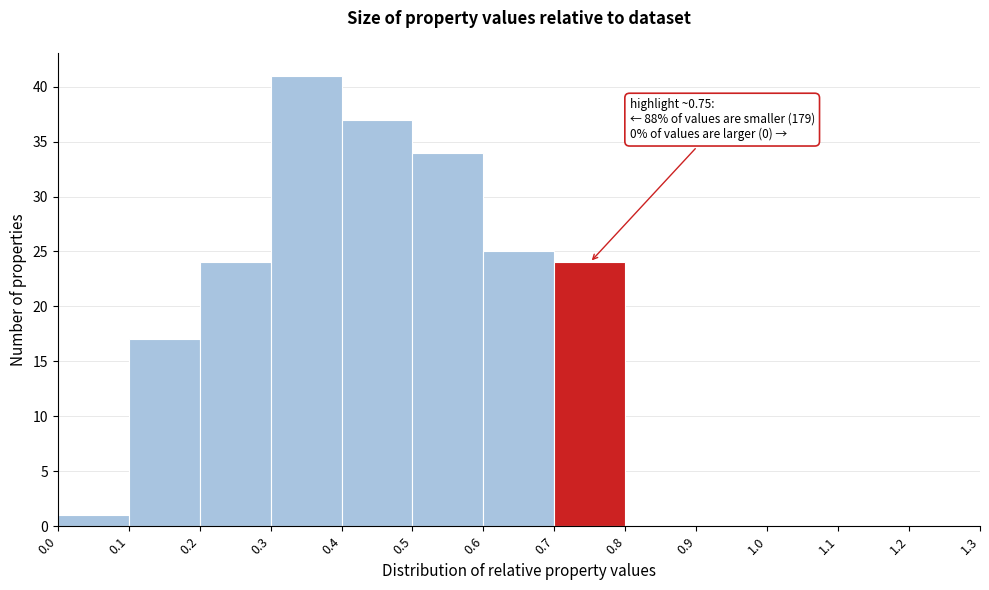

Over which range of the x-axis is the bar tallest?

0.3 to 0.4